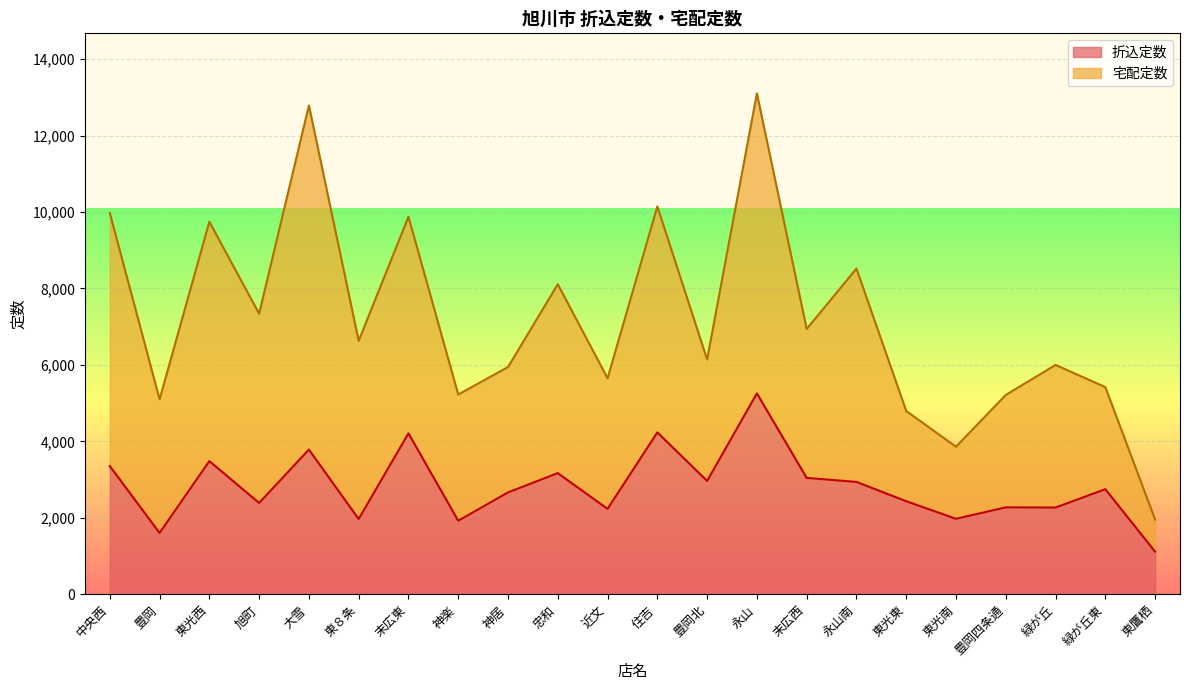

Reading left to right, extract all data points from this chart.

中央西=3355	豊岡=1605	東光西=3485	旭町=2390	大雪=3785	東８条=1970	末広東=4210	神楽=1925	神居=2665	忠和=3170	近文=2235	住吉=4235	豊岡北=2965	永山=5255	末広西=3045	永山南=2940	東光東=2435	東光南=1975	豊岡四条通=2275	緑が丘=2270	緑が丘東=2750	東鷹栖=1115